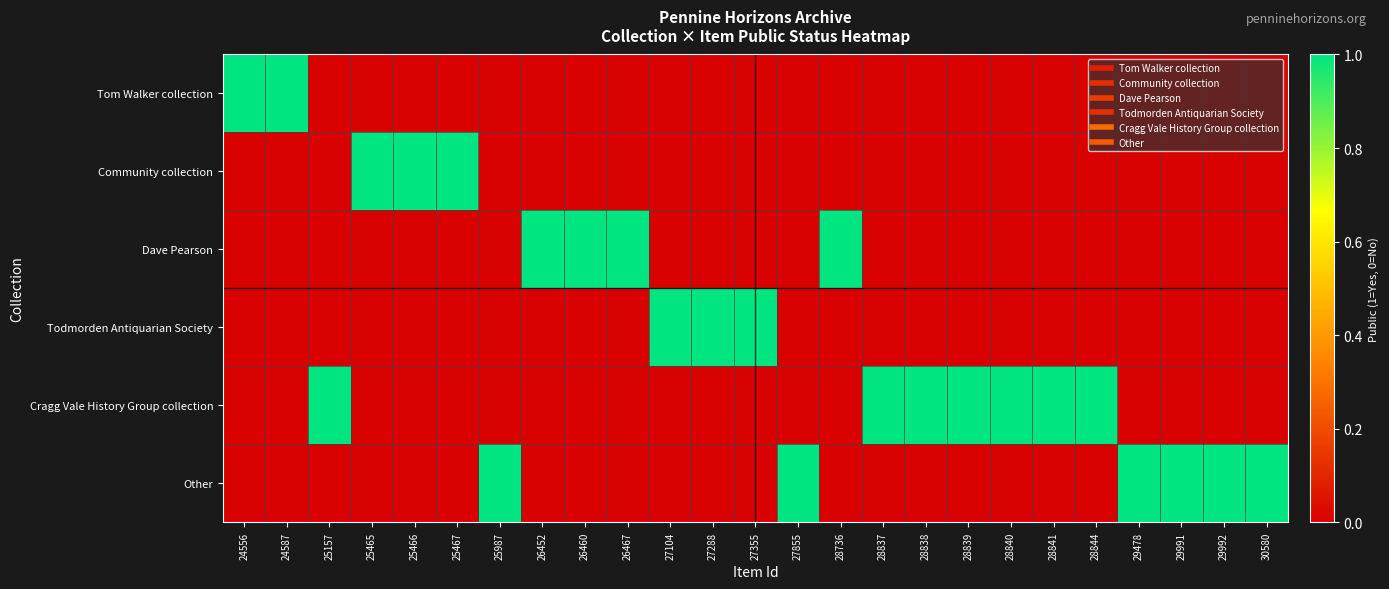

Which series has the largest total across all categories?

Cragg Vale History Group collection